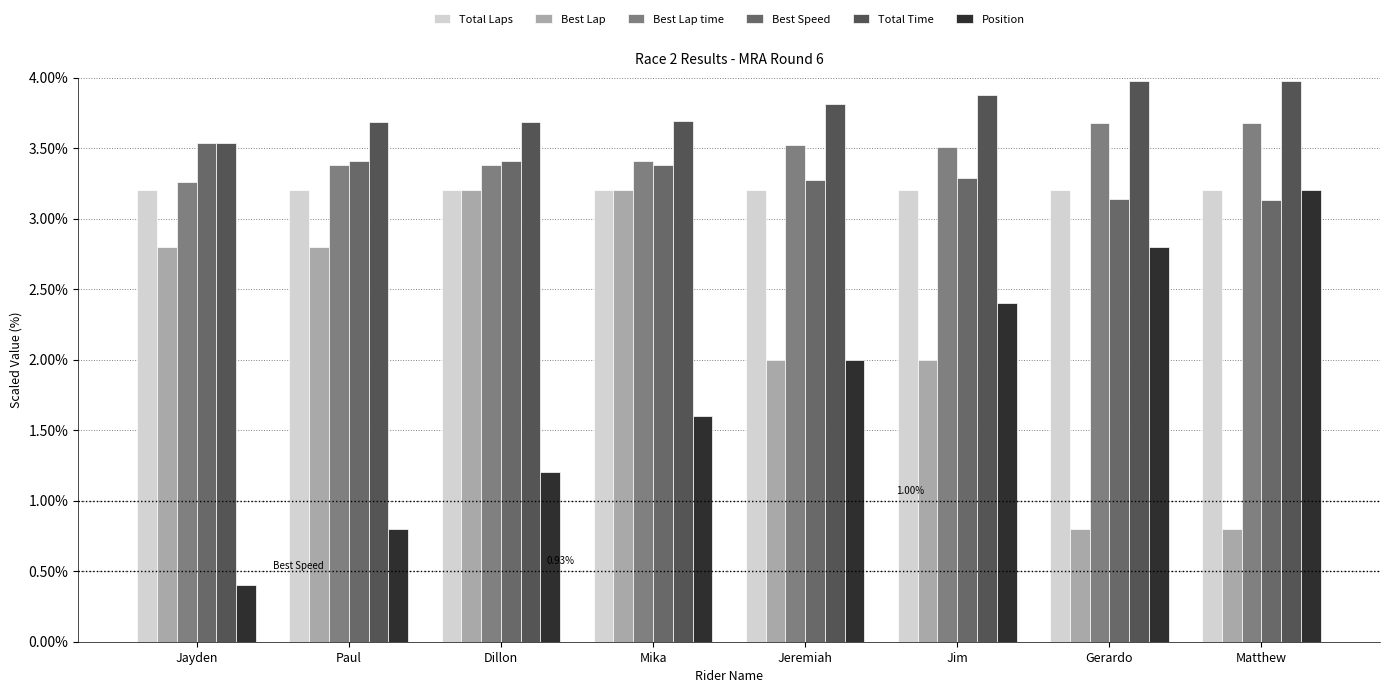

How many data points does each series have?

8